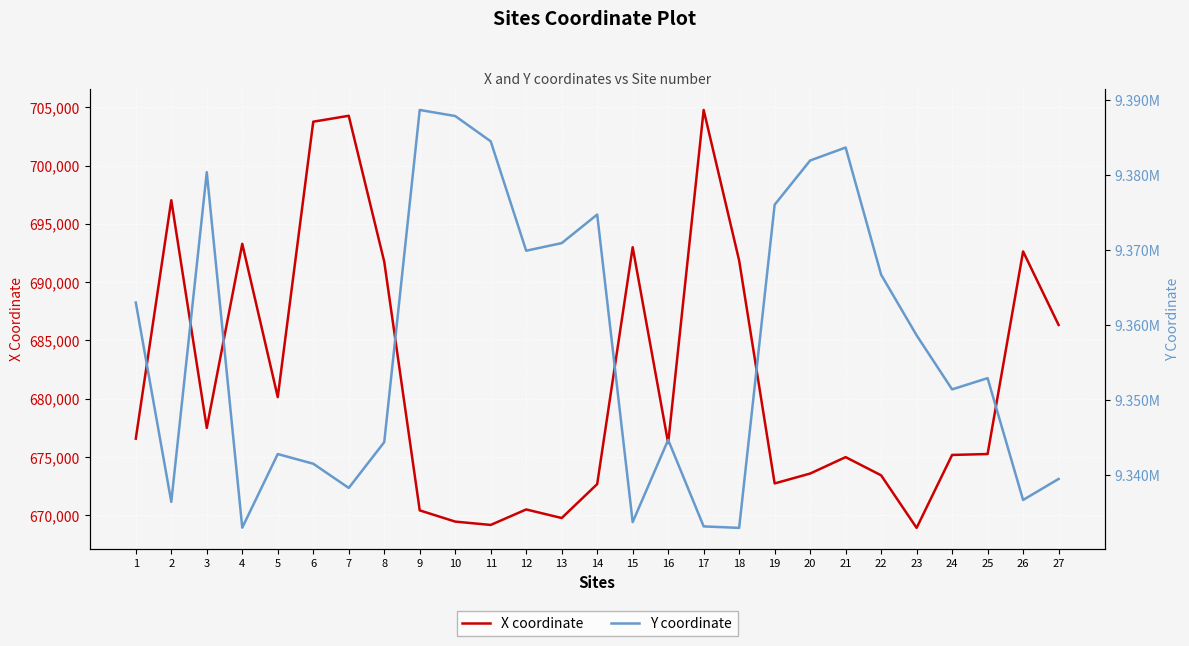

True or false: X coordinate and Y coordinate cross at least once.

False